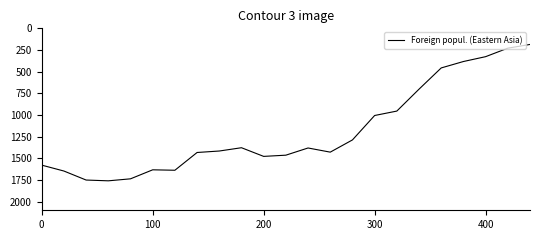

What is the smallest value displayed?

186